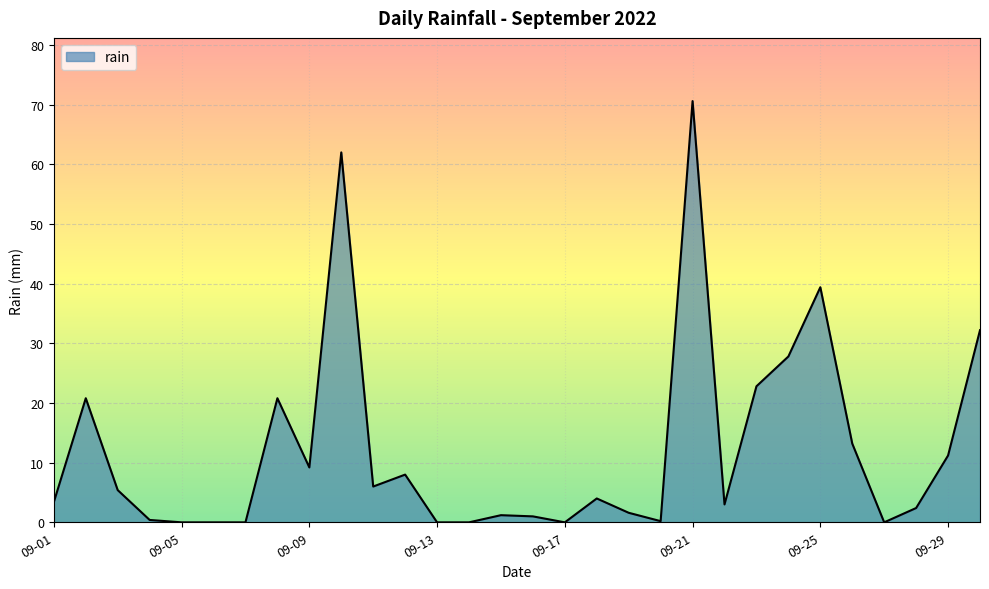

What is the difference between the maximum and minimum values?

70.6